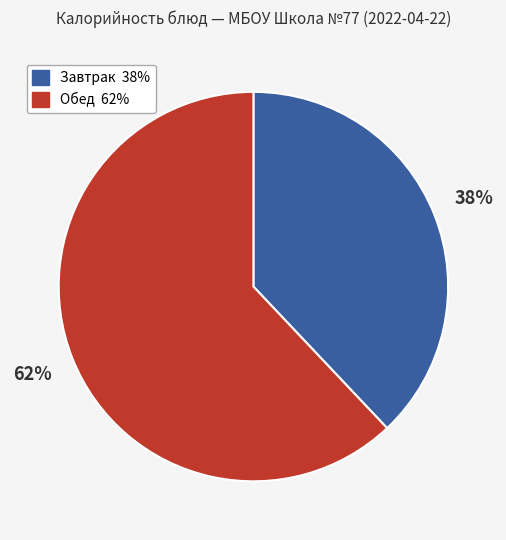

To the nearest percent, what is the average slice percentage?

50%